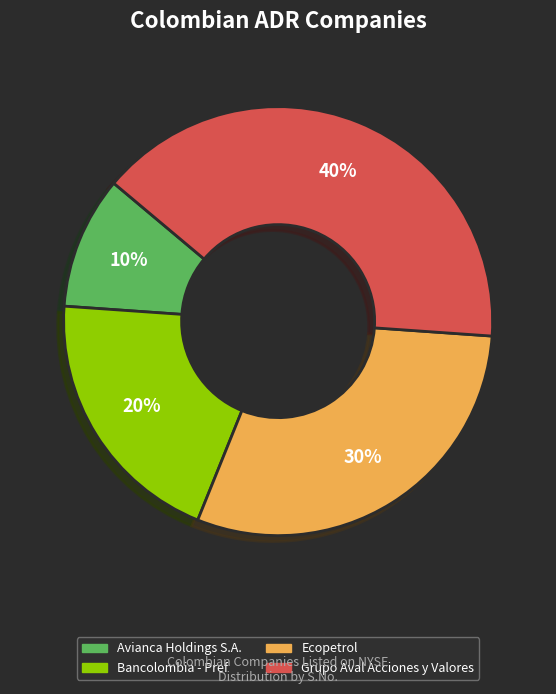

To the nearest percent, what is the combined percentage of Ecopetrol and Bancolombia - Pref?

50%